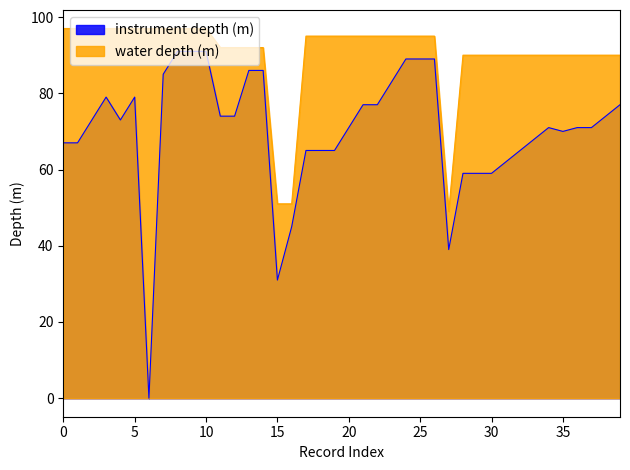

How many data points does each series have?

40